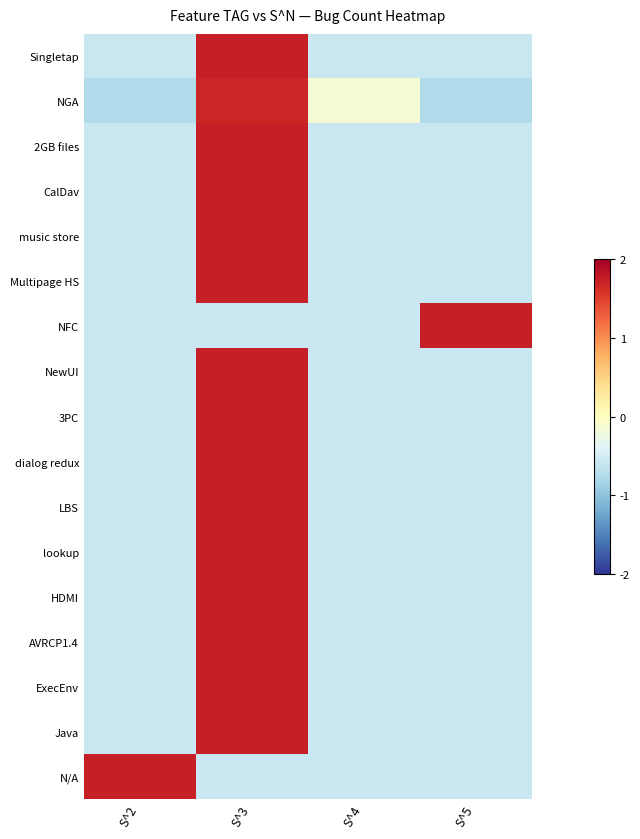

How many distinct data groups are displayed?

17